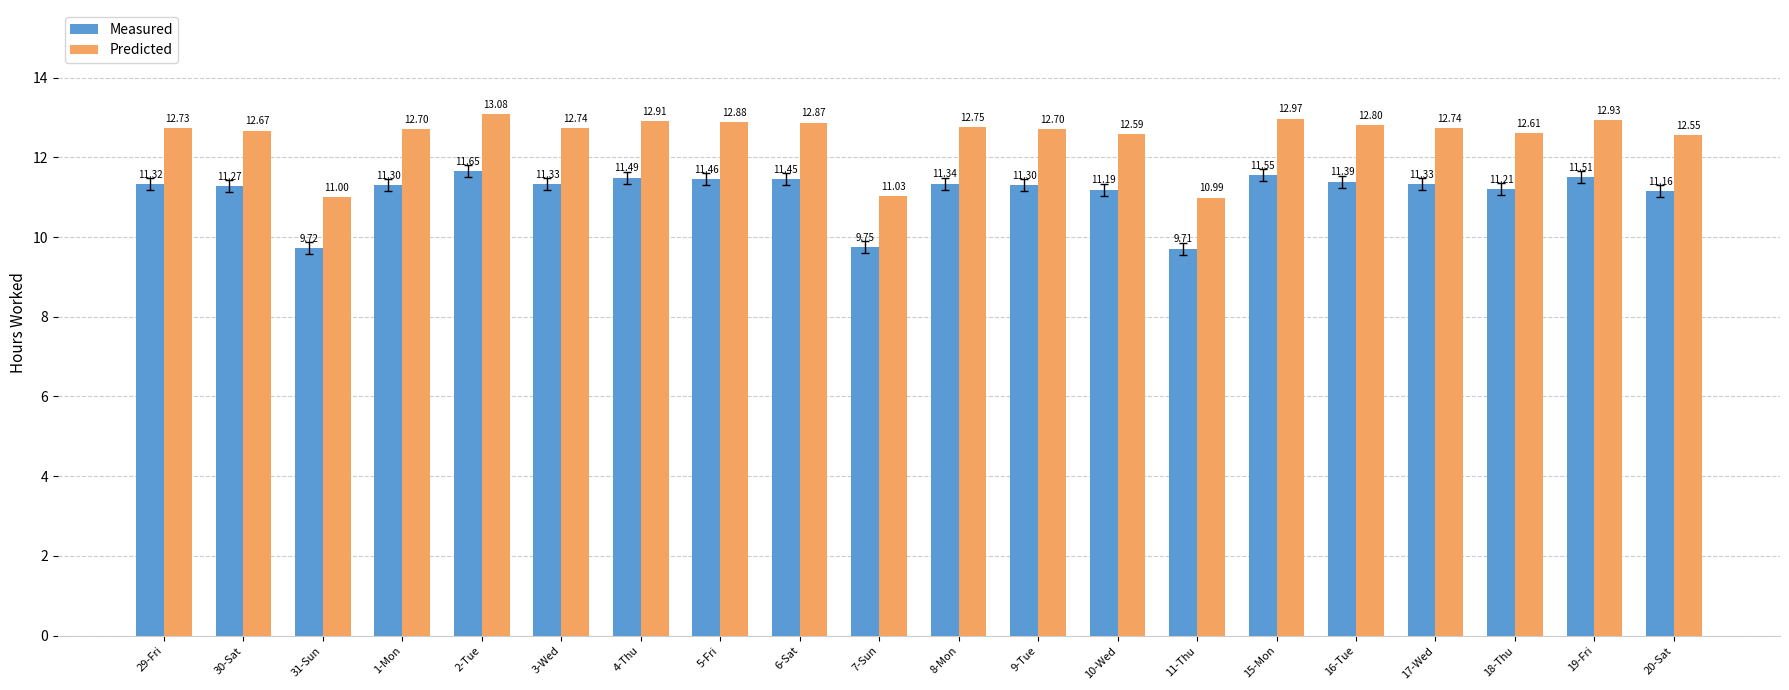

Where does the Measured series first go above 11?

29-Fri